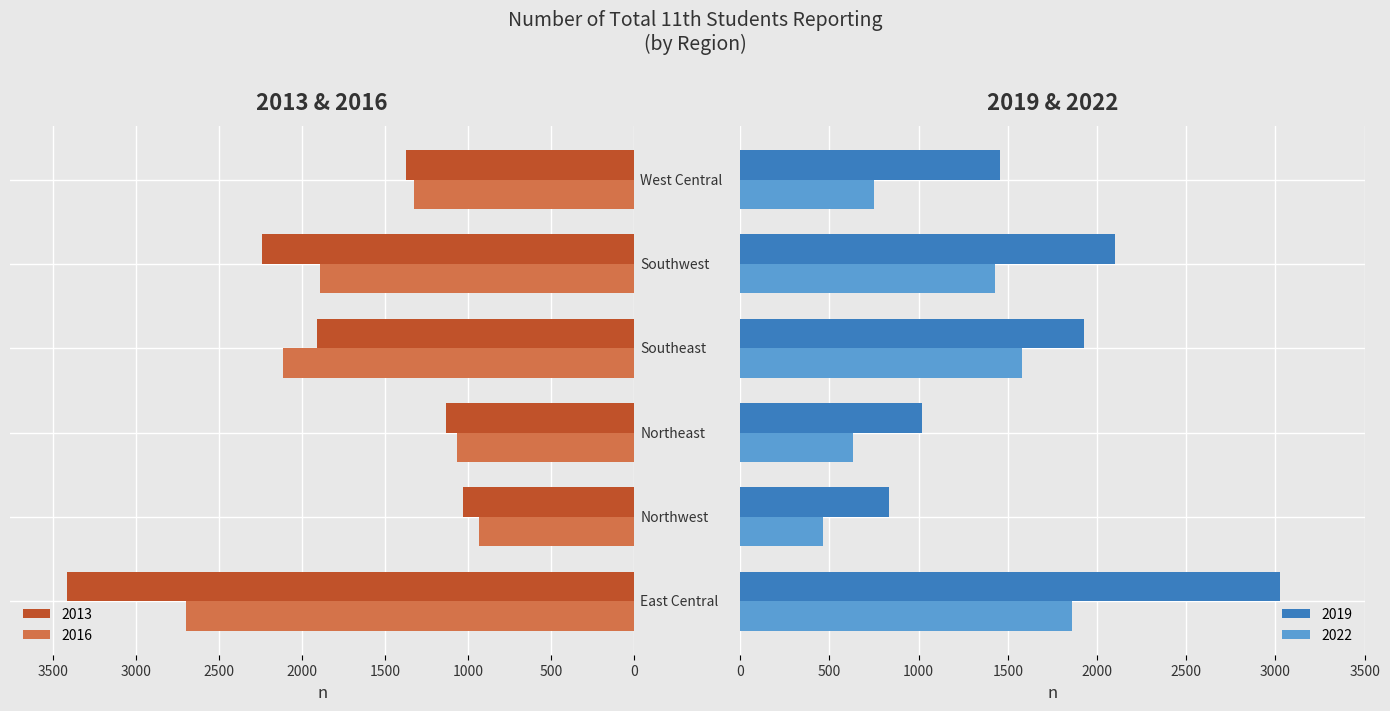

Rank the categories by 2022 value from highest to lowest.

East Central, Southeast, Southwest, West Central, Northeast, Northwest